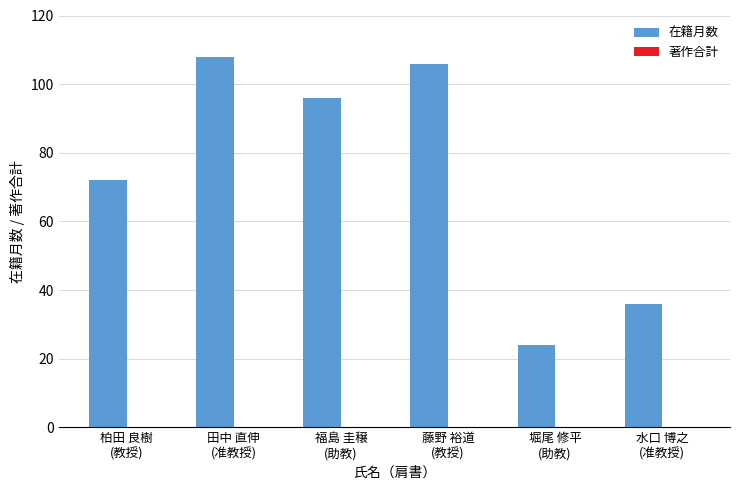

What is the smallest value displayed?

24